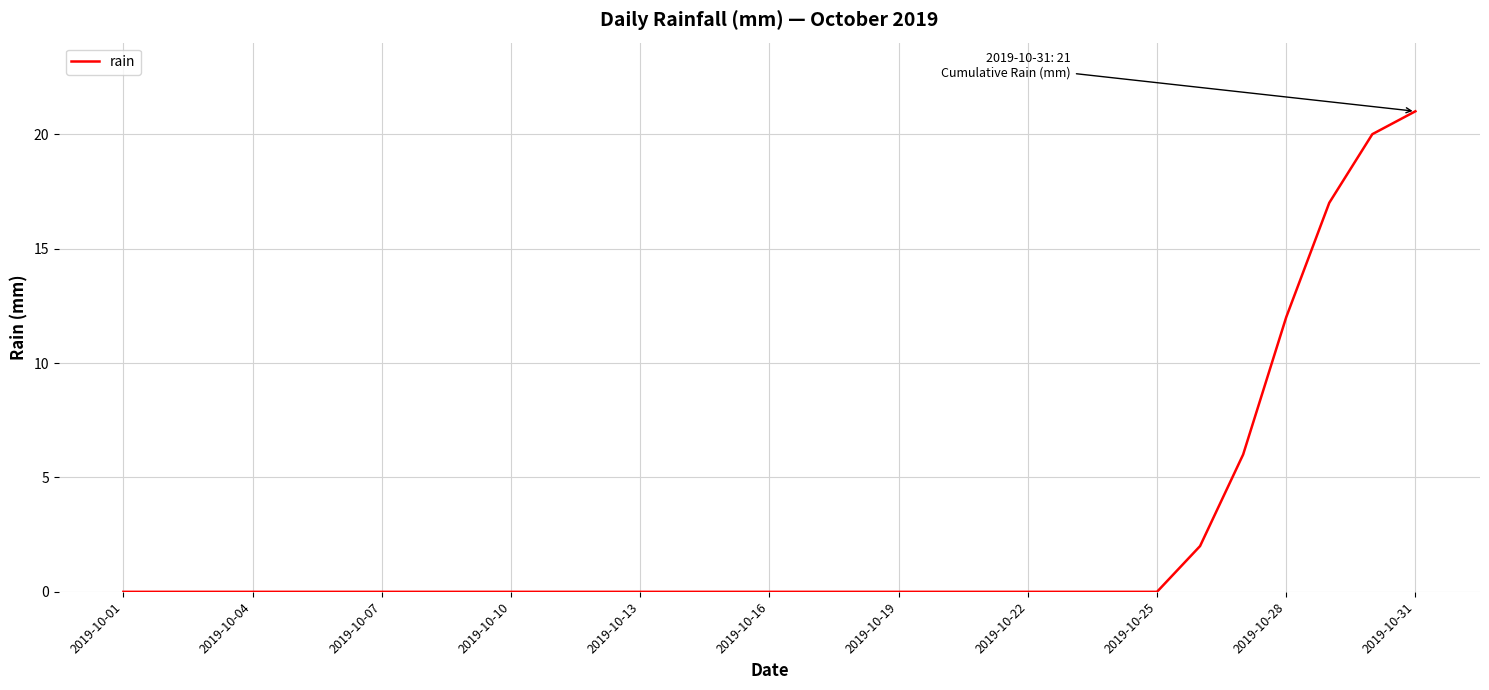

What is the maximum value shown in the chart?

21